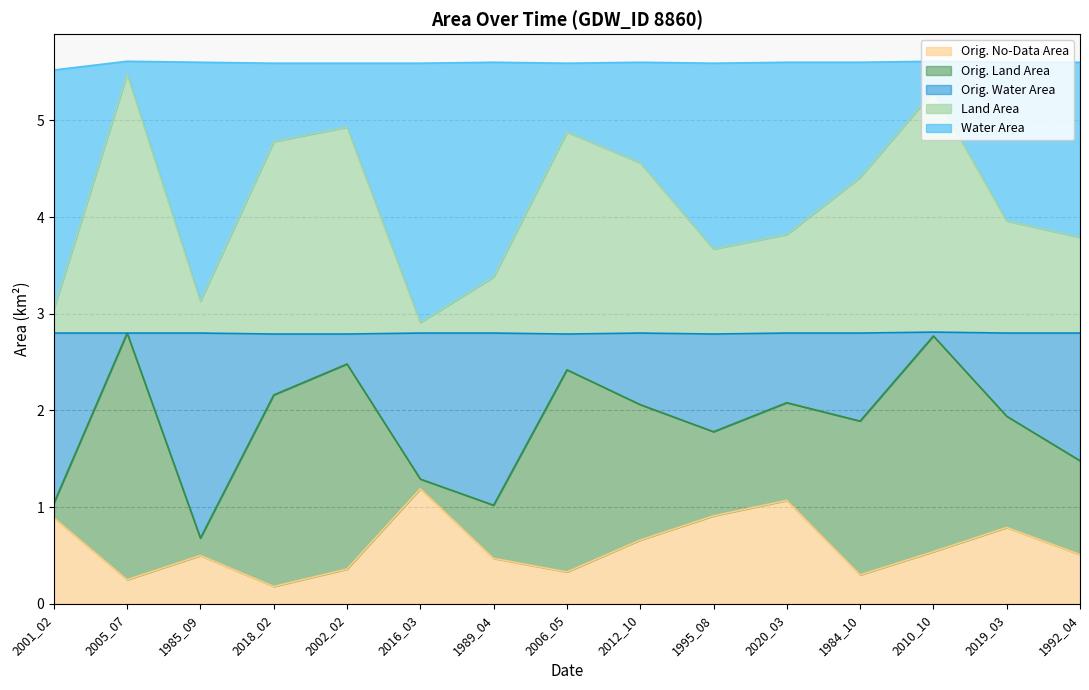

True or false: Orig. No-Data Area has a value of 1.3 at 1995_08.

False